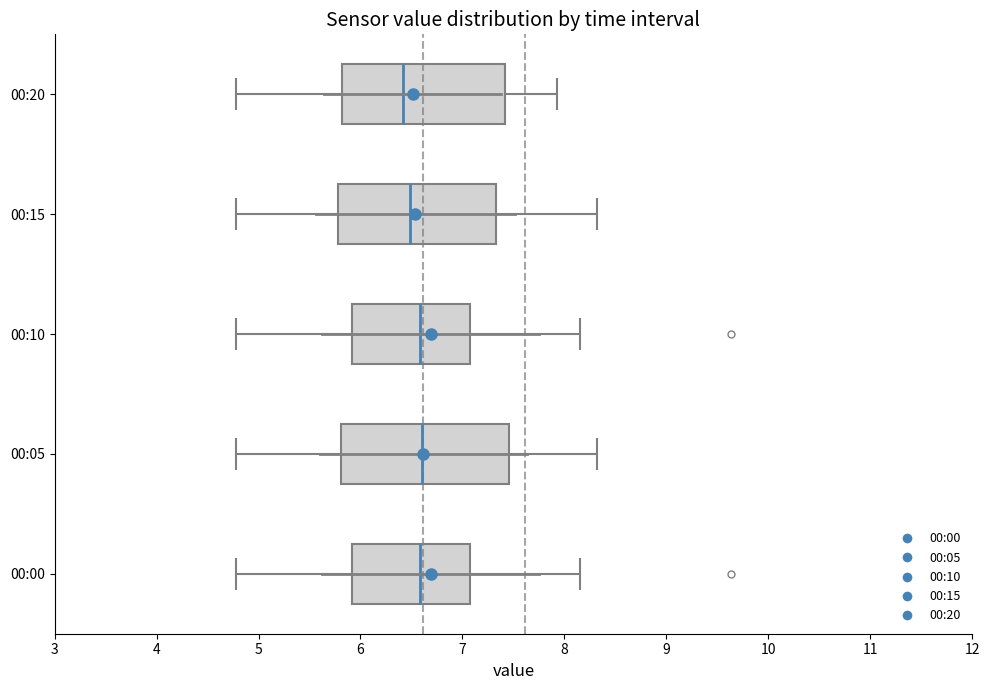

Reading bottom to top, read every box against the x-axis: the position of its median line, the range the box covers, and the ends of its whiskers. The values are not printed on the chart, so give them approximately, as read against the axis.

00:00: median 6.6, box 5.9 to 7.1, whiskers 4.8 to 8.2
00:05: median 6.6, box 5.8 to 7.5, whiskers 4.8 to 8.3
00:10: median 6.6, box 5.9 to 7.1, whiskers 4.8 to 8.2
00:15: median 6.5, box 5.8 to 7.3, whiskers 4.8 to 8.3
00:20: median 6.4, box 5.8 to 7.4, whiskers 4.8 to 7.9